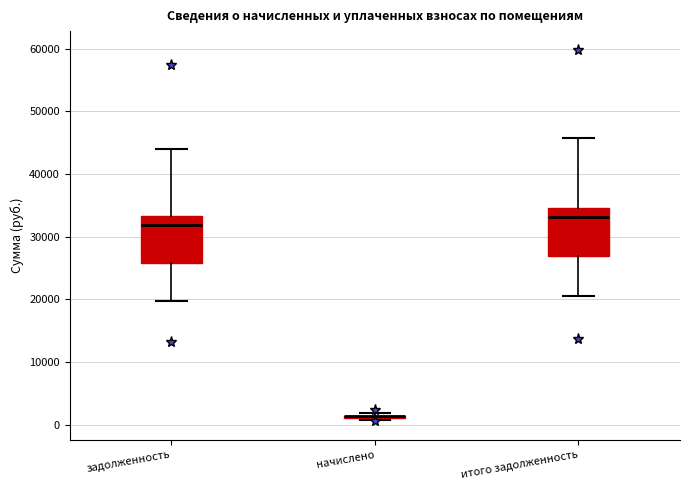

Where is the upper edge of the box for итого задолженность on the y-axis? The values are not printed on the chart, so give them approximately, as read against the axis.

35000